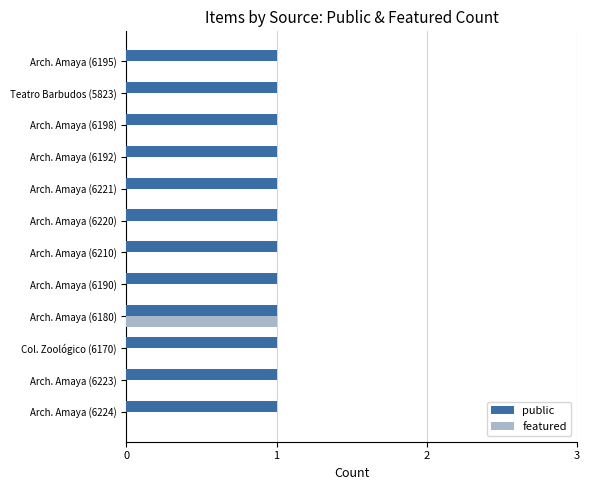

Is the value of public at Arch. Amaya (6220) greater than the value of featured at Col. Zoológico (6170)?

Yes